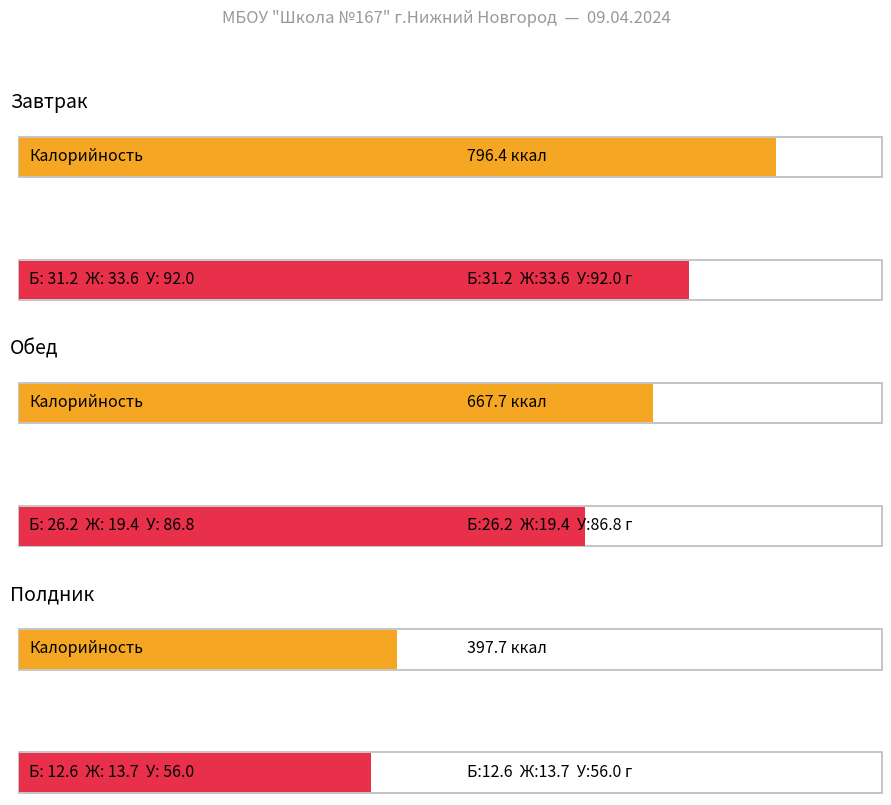

The Калорийность series shows 397.7 at Полдник. True or false?

True